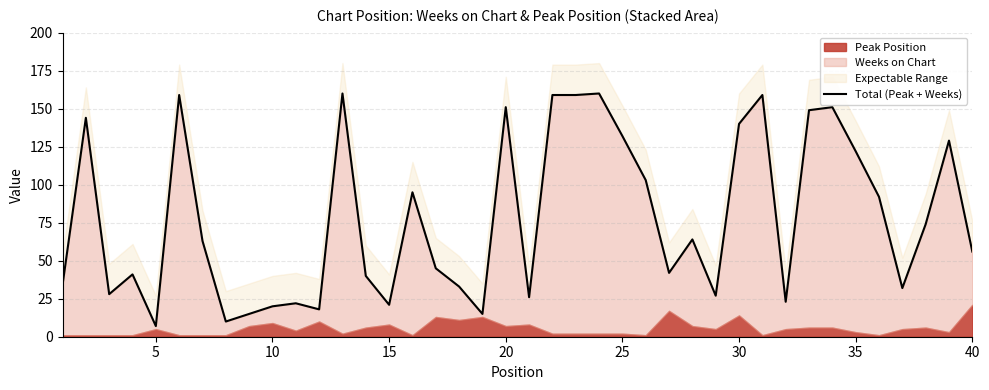

Count the number of categories in the chart.

40